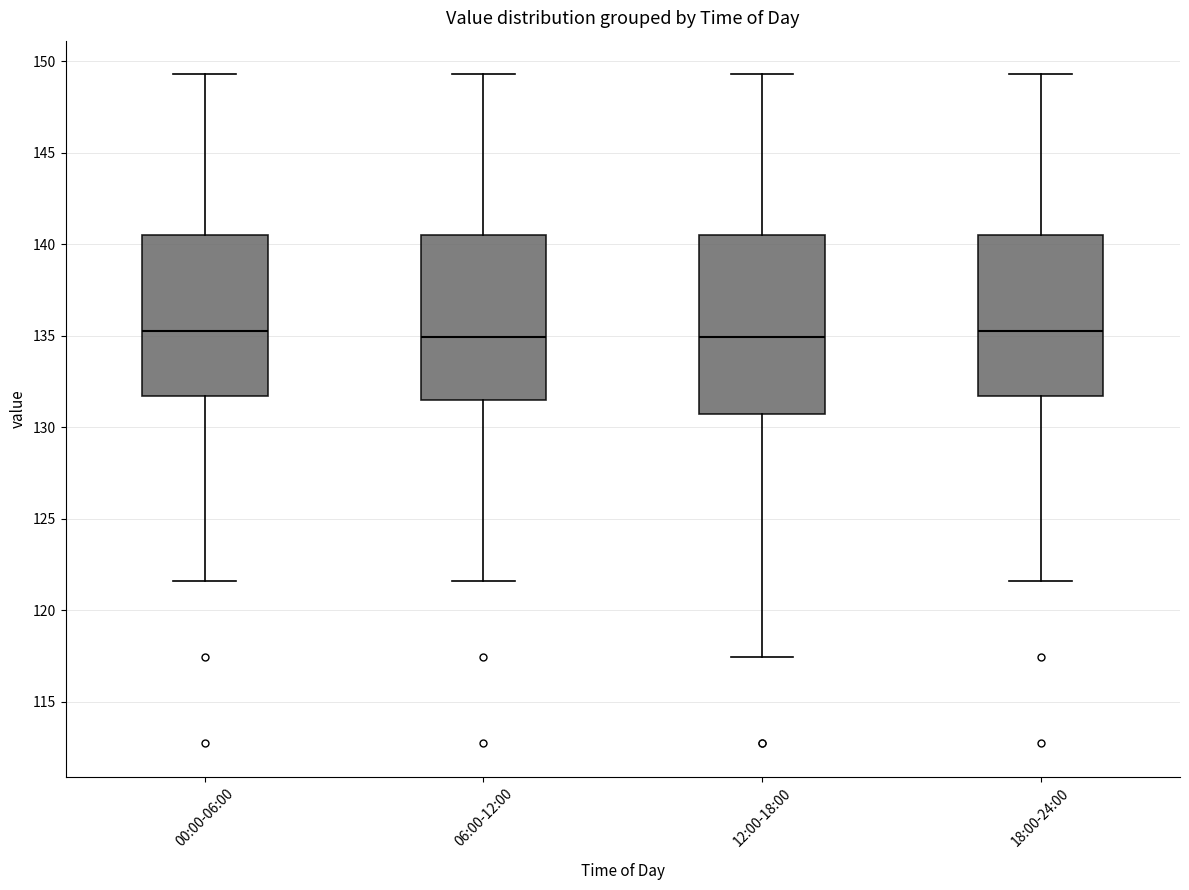

Reading left to right, read every box against the y-axis: the position of its median line, the range the box covers, and the ends of its whiskers. The values are not printed on the chart, so give them approximately, as read against the axis.

00:00-06:00: median 135.5, box 131.5 to 140.5, whiskers 121.5 to 149.5
06:00-12:00: median 135.0, box 131.5 to 140.5, whiskers 121.5 to 149.5
12:00-18:00: median 135.0, box 130.5 to 140.5, whiskers 117.5 to 149.5
18:00-24:00: median 135.5, box 131.5 to 140.5, whiskers 121.5 to 149.5